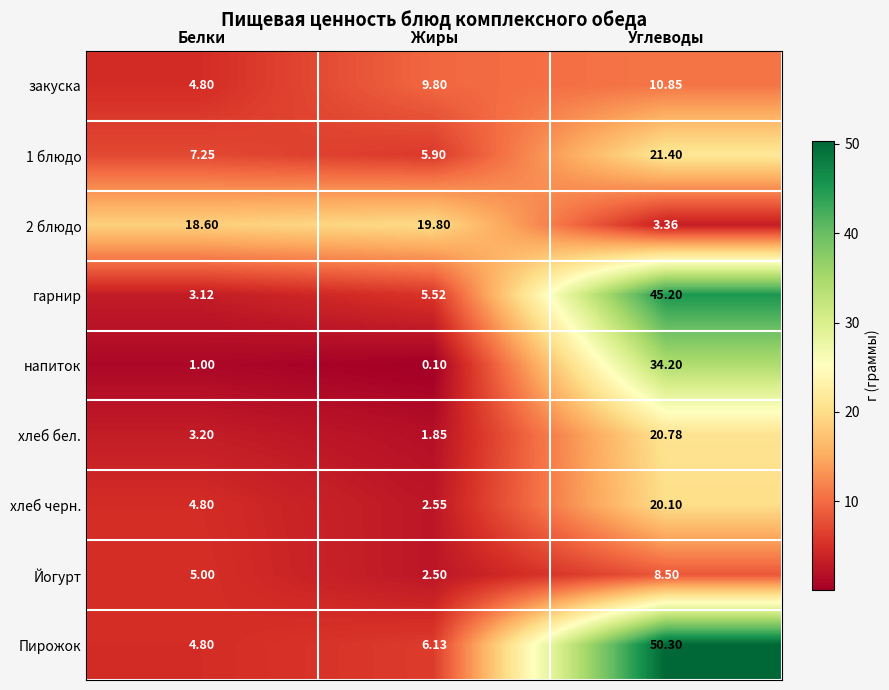

How many values in the Пирожок series exceed 6?

2